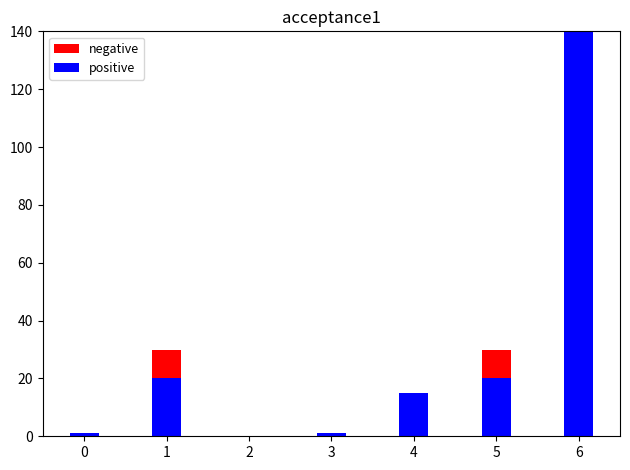

What is the sum of all positive values?

557